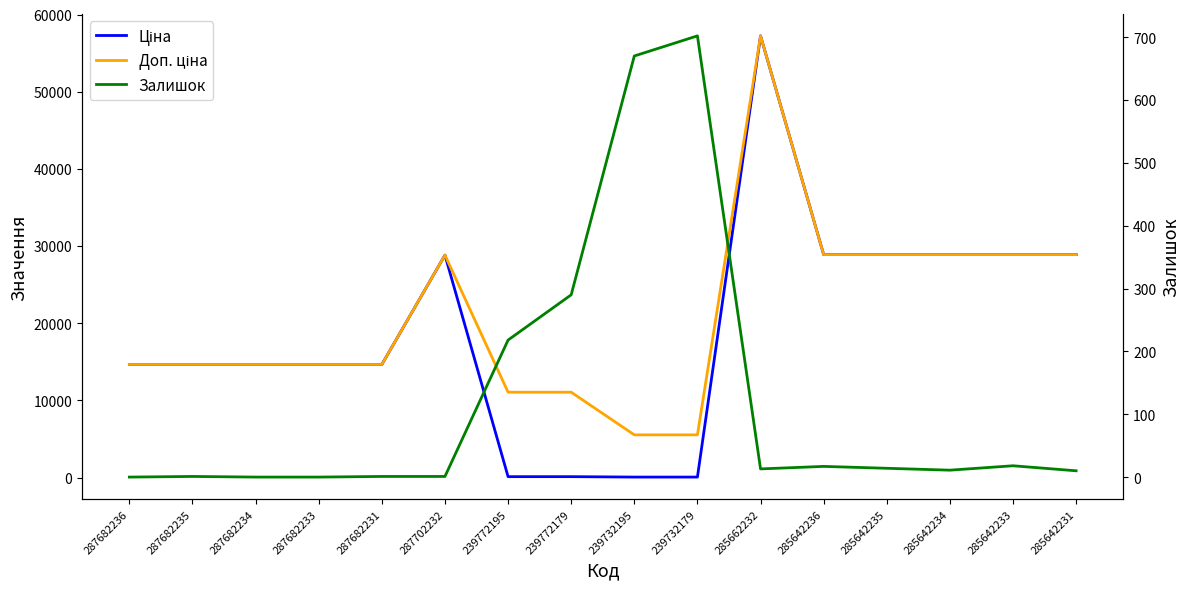

Does the chart have visible grid lines?

No